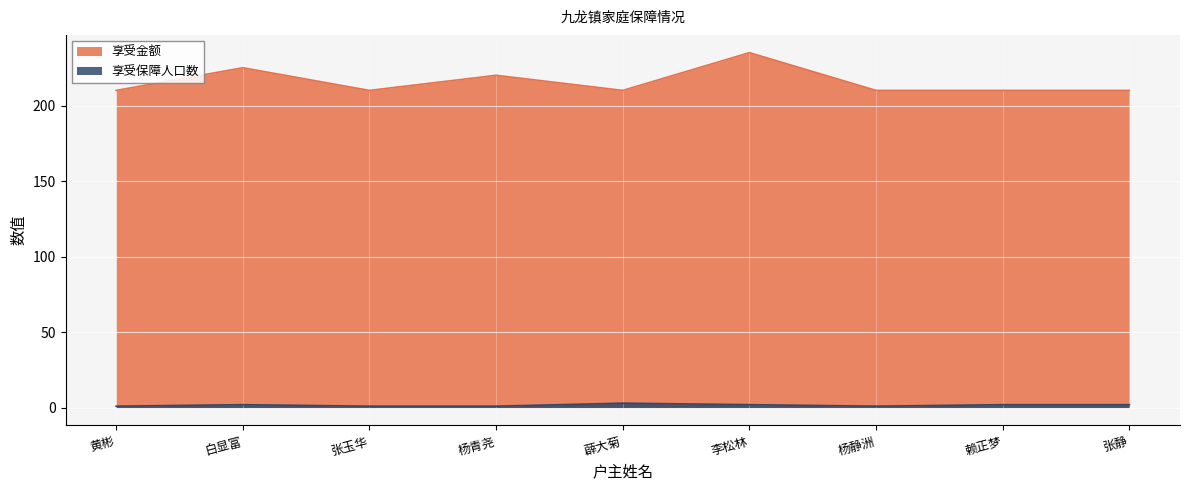

At which label does 享受保障人口数 reach its peak?

薜大菊